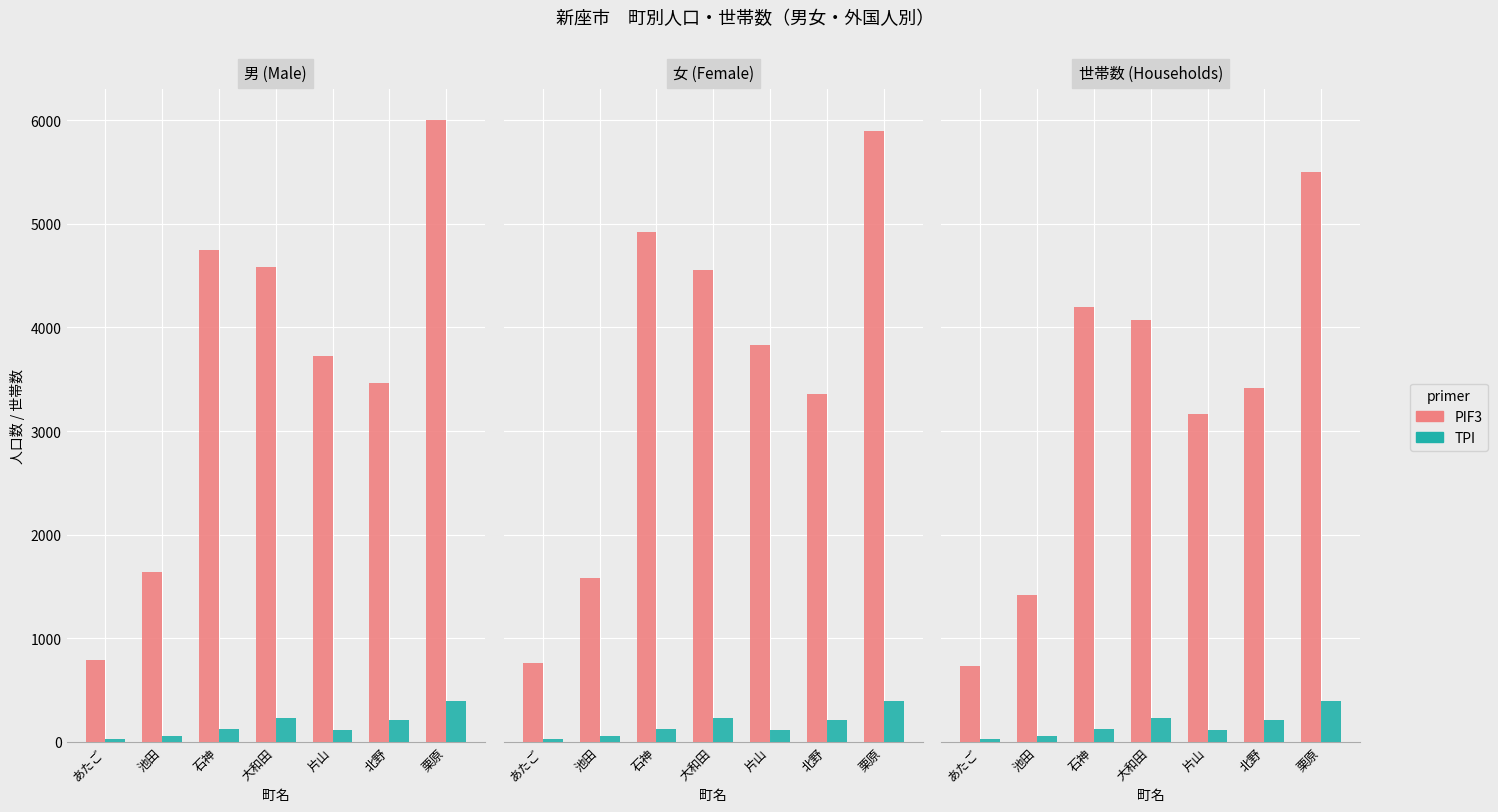

Which series has the widest spread of values?

PIF3